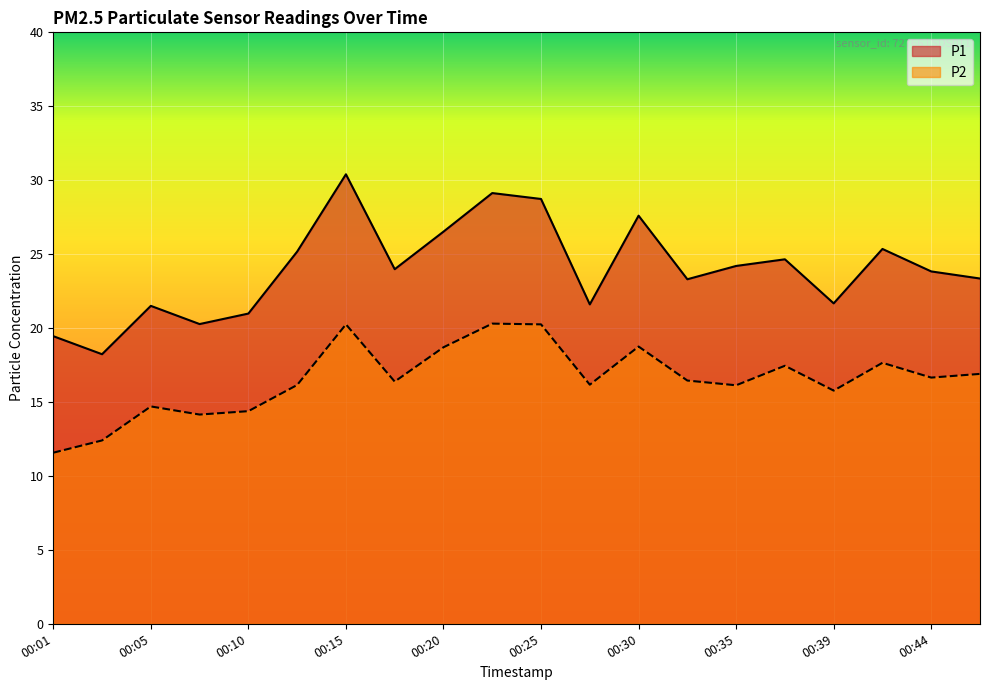

True or false: P2 has a value of 14.2 at 00:08.

True